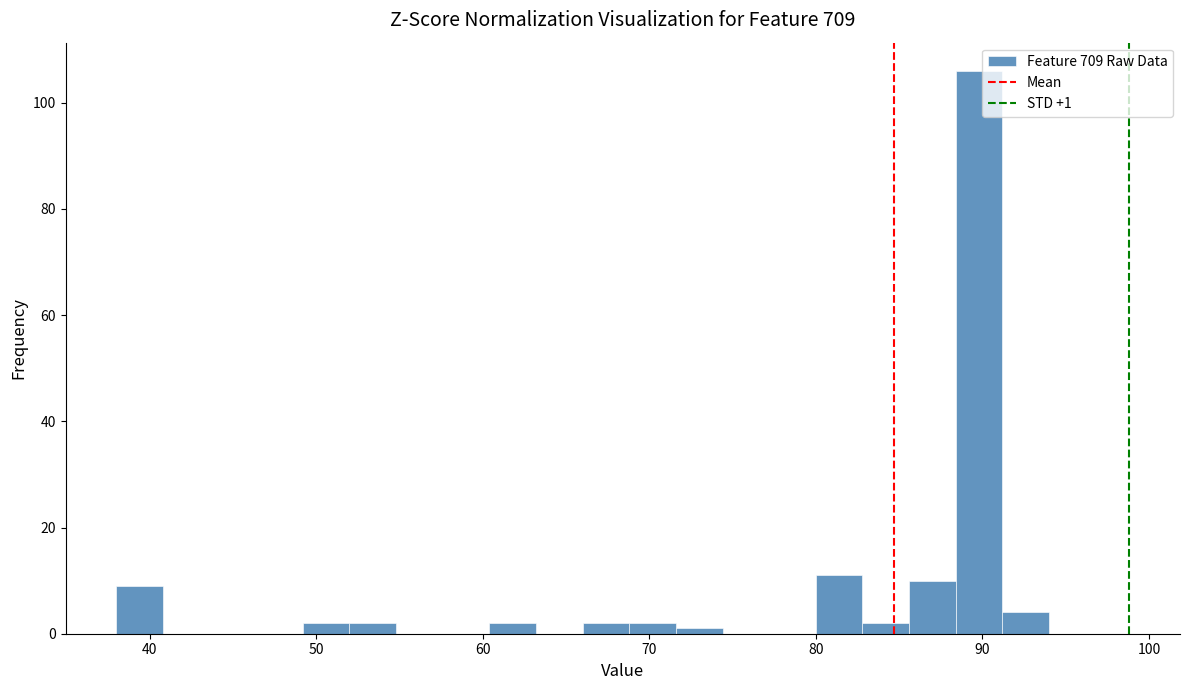

Around what value on the x-axis is the tallest bar? Give the approximate position of its centre, as read against the axis.

90